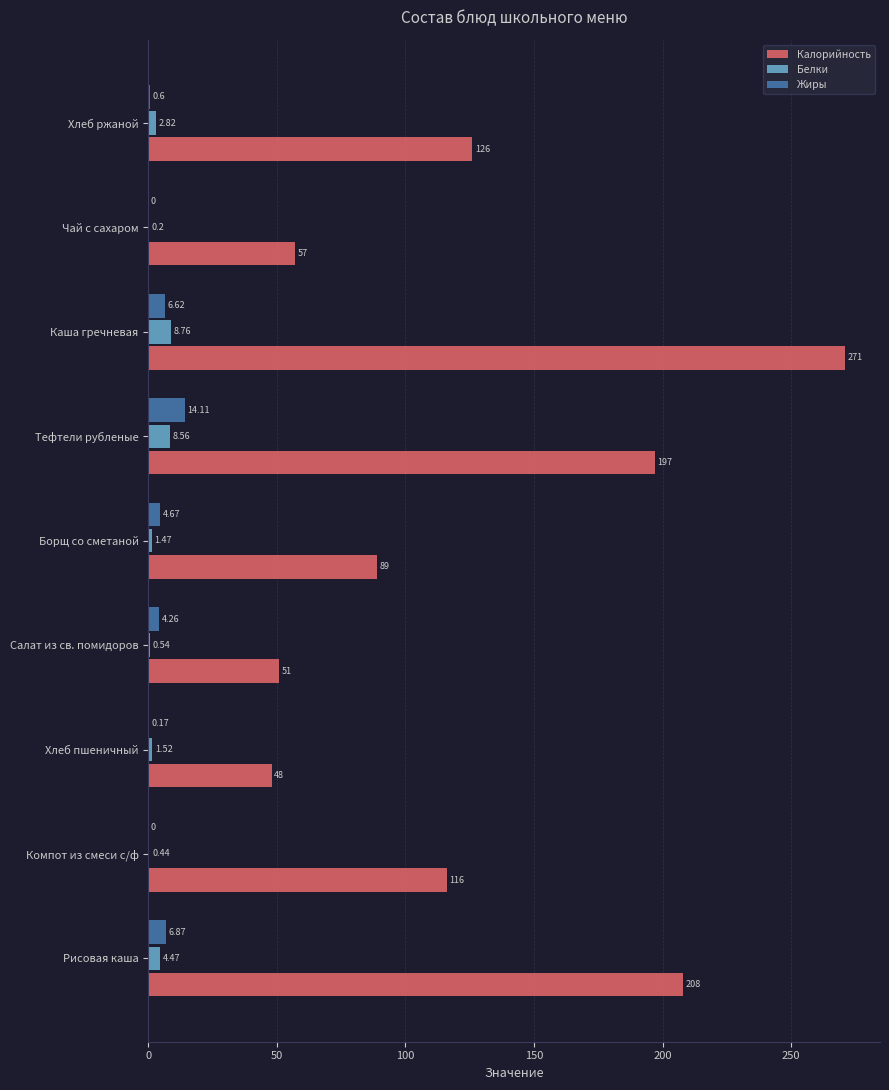

Between Компот из смеси с/ф and Салат из св. помидоров, which series saw the biggest shift?

Калорийность